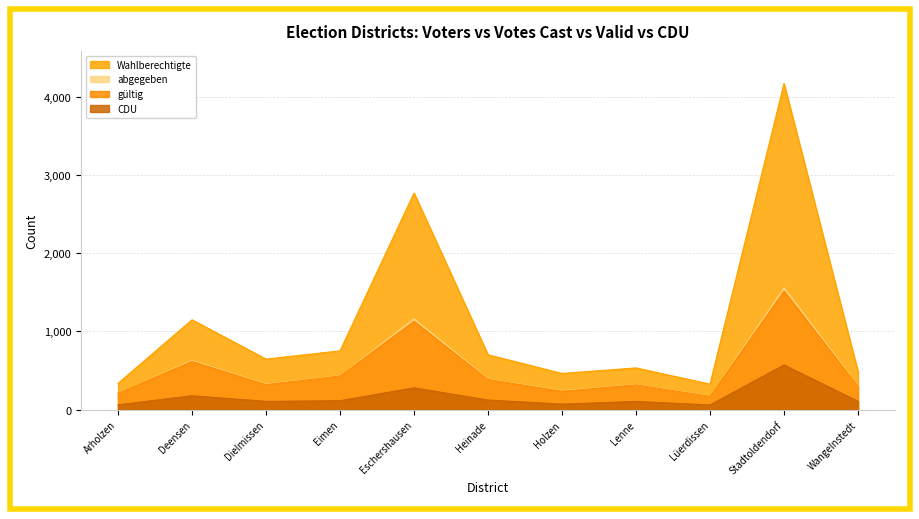

True or false: abgegeben and gültig intersect in this chart.

False